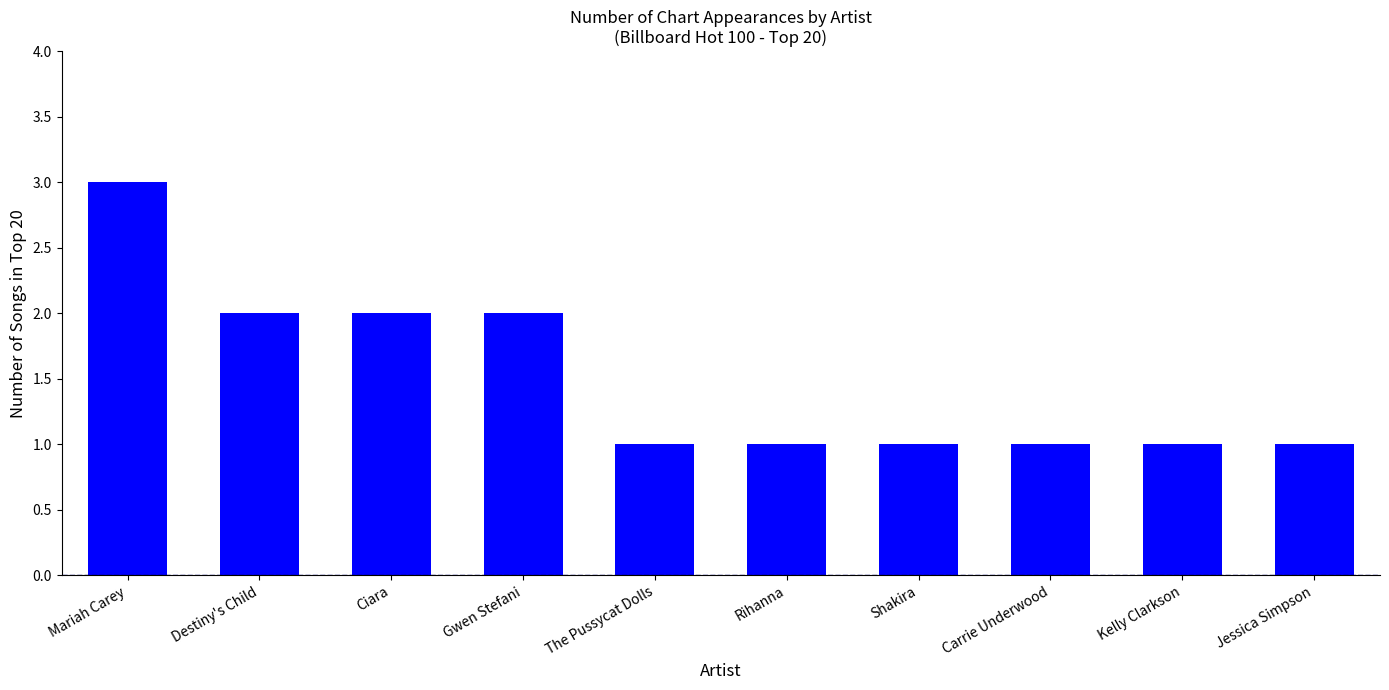

The chart shows a value of 2 at Rihanna. True or false?

False